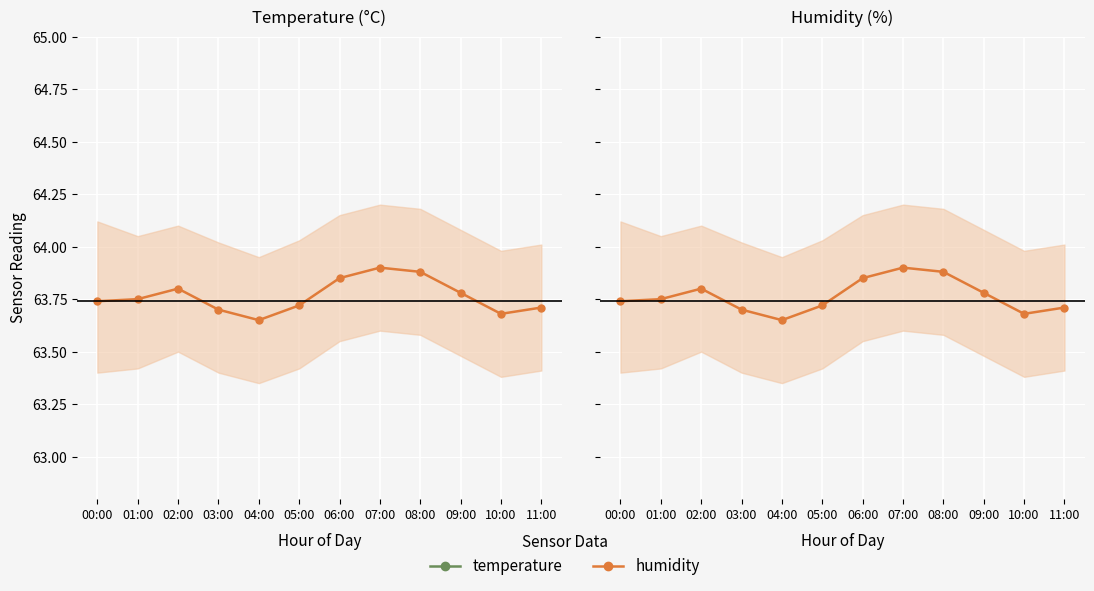

Which series has the widest spread of values?

temperature